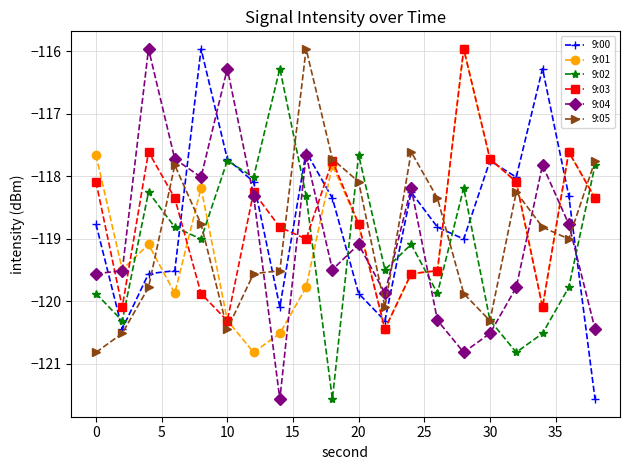

What is the value of the 9:00 point at the 2nd from the left?

-120.4